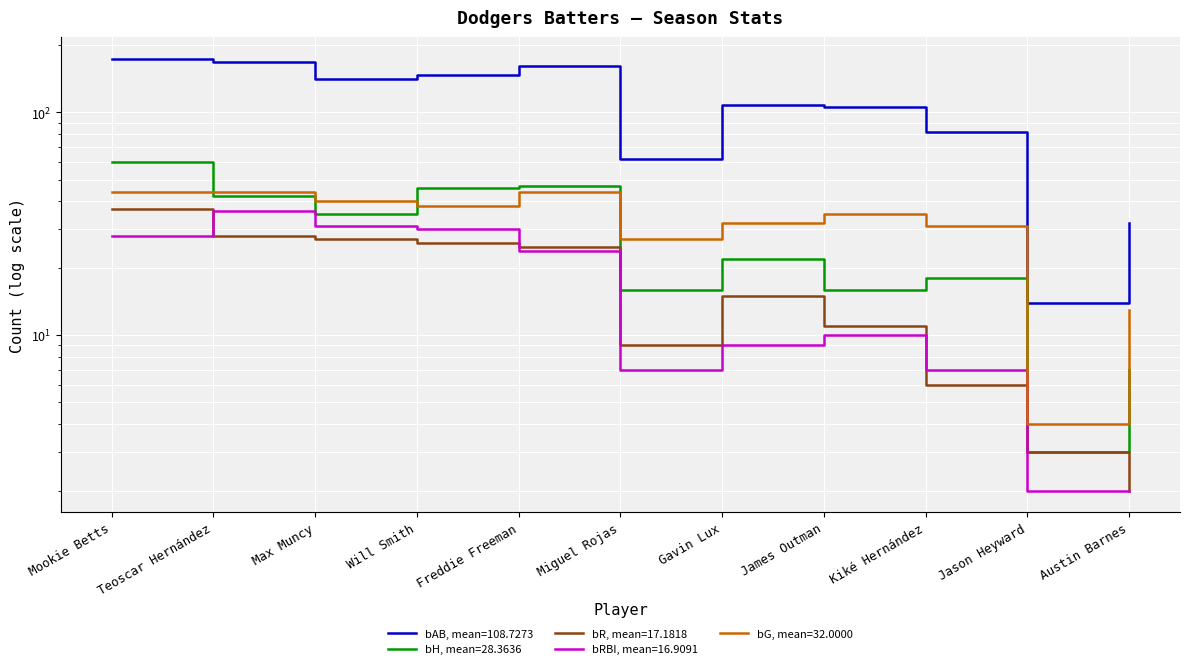

True or false: bR and bG intersect in this chart.

False